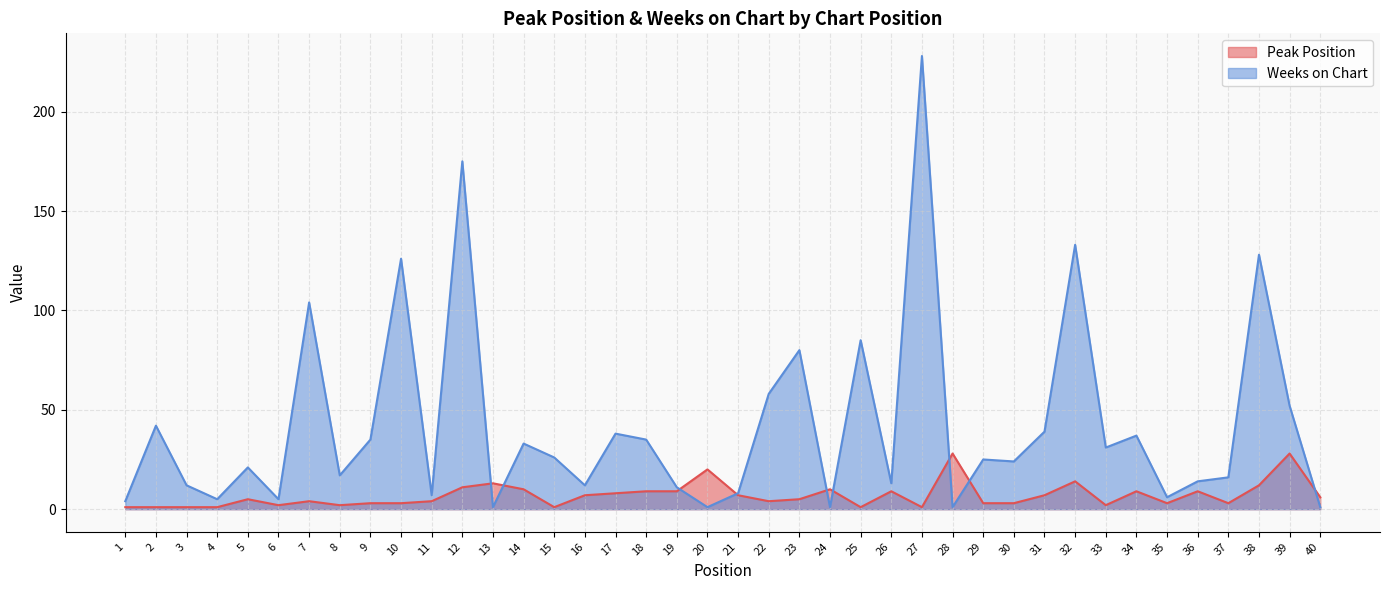

List the labels in order of Peak Position value, smallest first.

1, 2, 3, 4, 15, 25, 27, 6, 8, 33, 9, 10, 29, 30, 35, 37, 7, 11, 22, 5, 23, 40, 16, 21, 31, 17, 18, 19, 26, 34, 36, 14, 24, 12, 38, 13, 32, 20, 28, 39